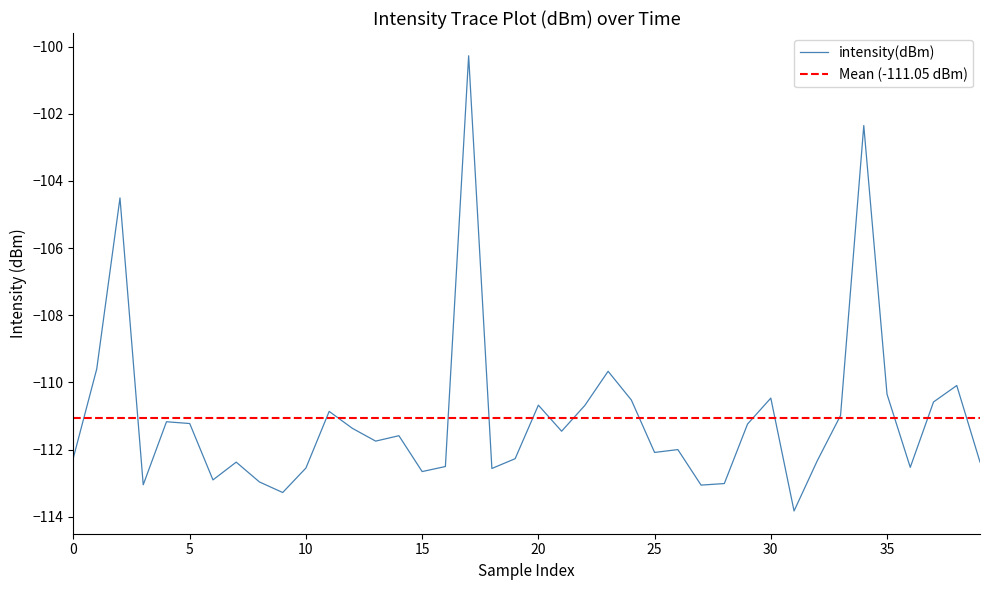

How many lines are shown in the chart?

1